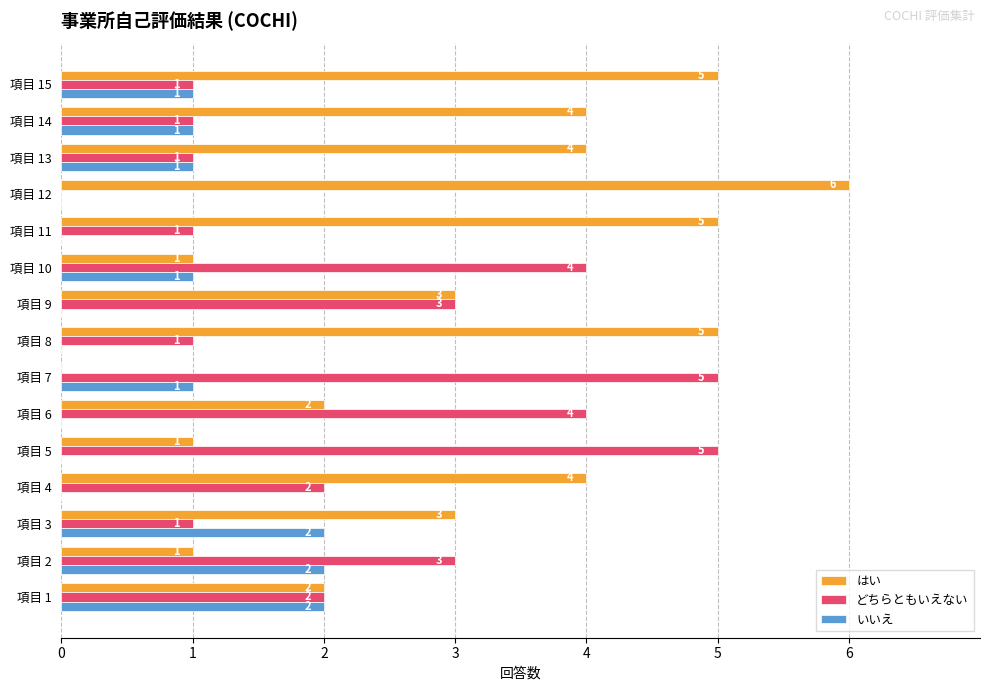

The はい series shows 2 at 項目 3. True or false?

False